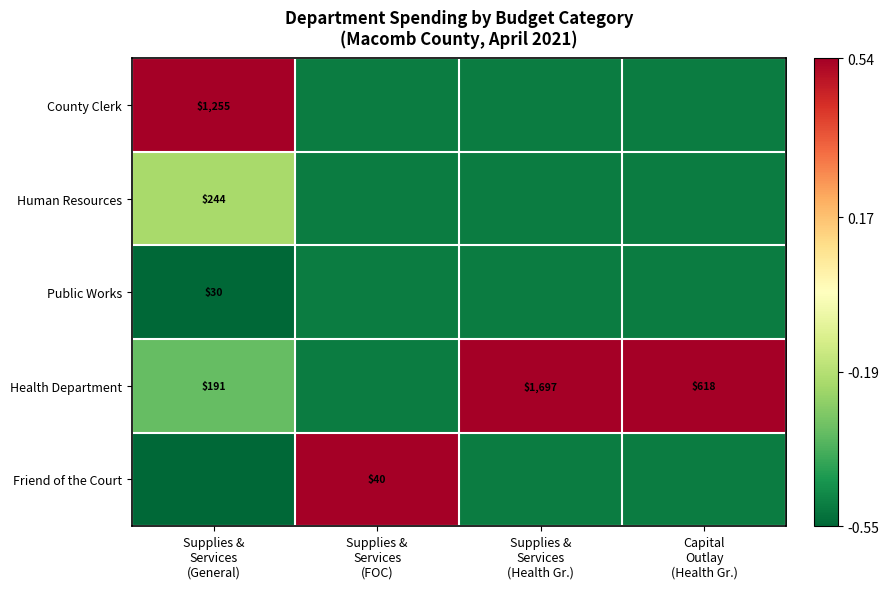

How many data points in Health Department are above 1?

2